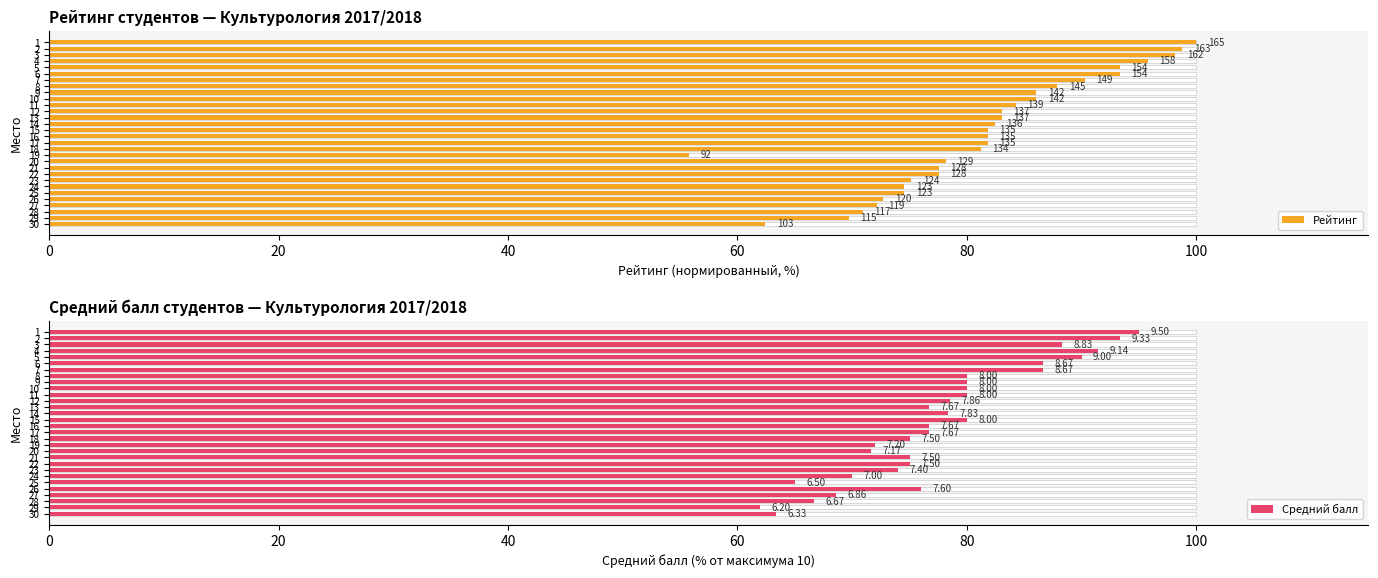

True or false: Рейтинг has a value of 24.8 at 22.

False